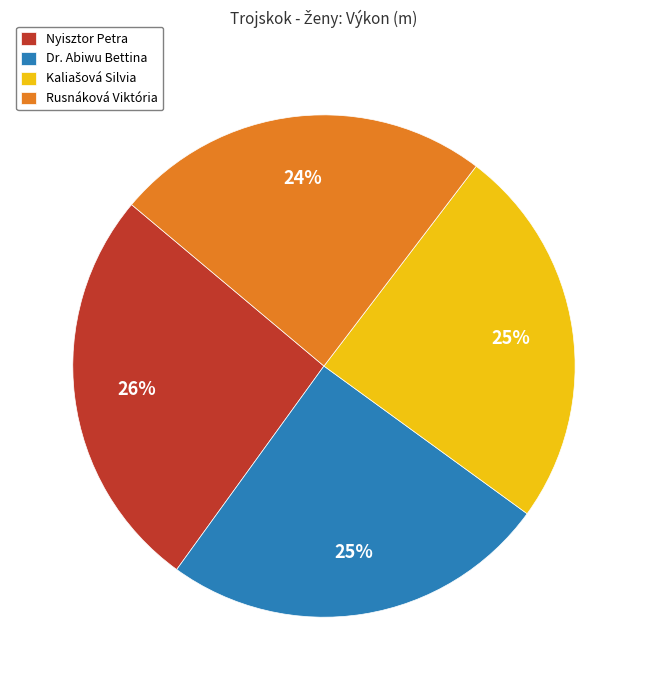

To the nearest percent, what portion does Nyisztor Petra represent?

26%